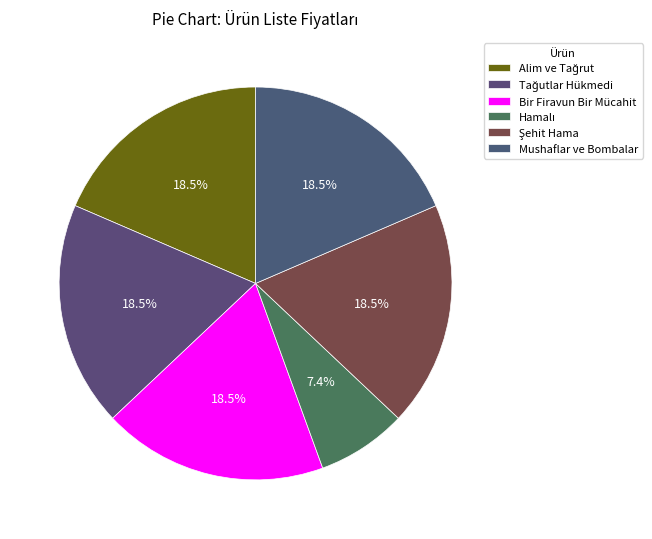

What is the largest slice in the pie chart?

Alim ve Tağrut